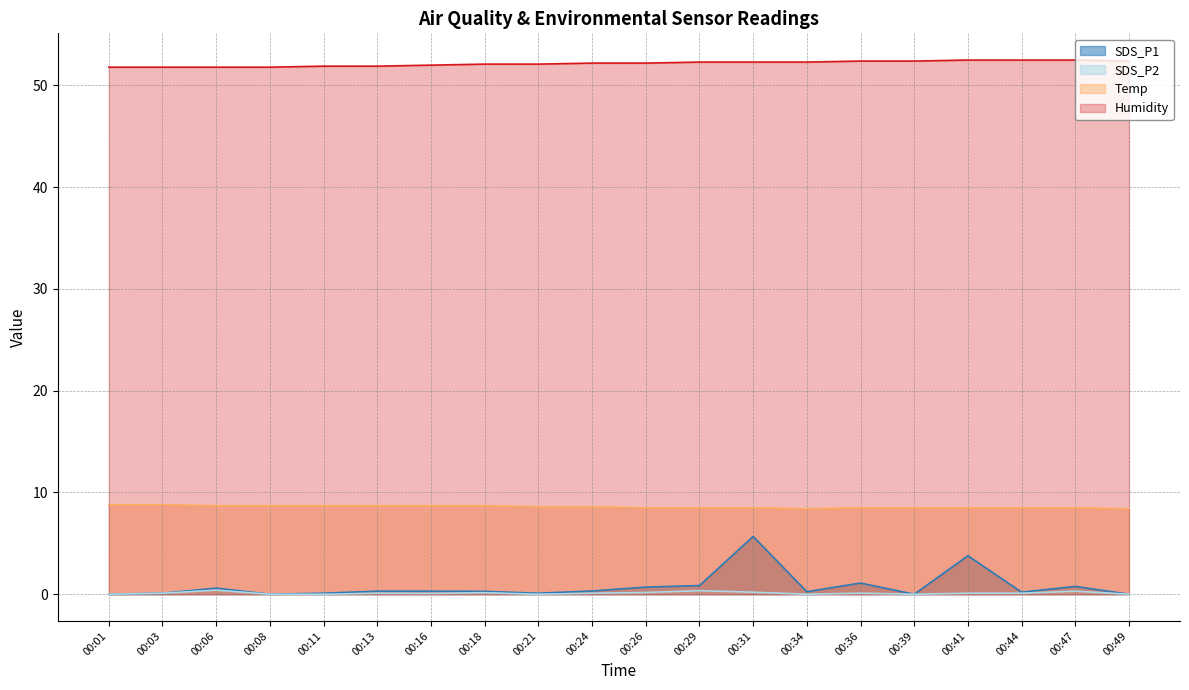

The value of Temp at 00:06 is 8.7. True or false?

True